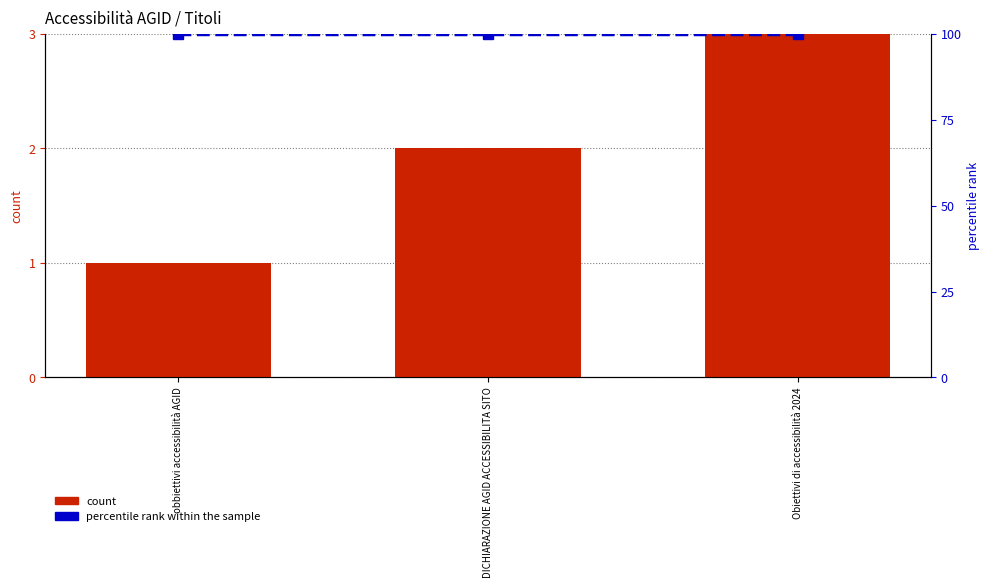

Reading right to left, transcribe all the data shown in this chart.

count: Obiettivi di accessibilità 2024=3	DICHIARAZIONE AGID ACCESSIBILITA SITO=2	obbiettivi accessibilità AGID=1
percentile rank within the sample: Obiettivi di accessibilità 2024=100	DICHIARAZIONE AGID ACCESSIBILITA SITO=100	obbiettivi accessibilità AGID=100